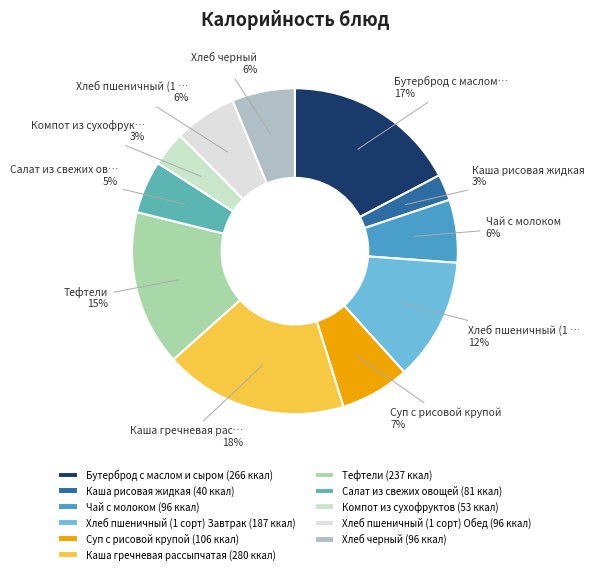

Approximately how many times larger is the value at Чай с молоком compared to Суп с рисовой крупой?

0.9